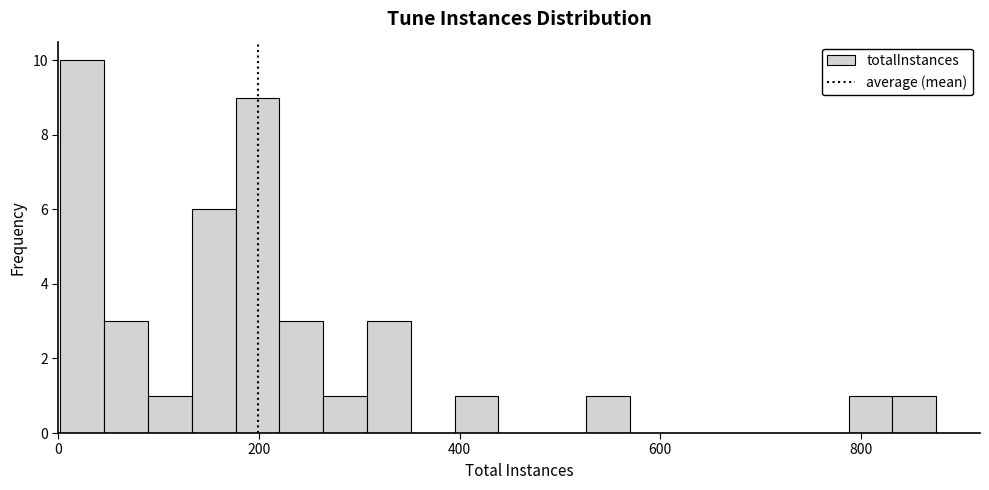

Around what value on the x-axis is the tallest bar? Give the approximate position of its centre, as read against the axis.

20